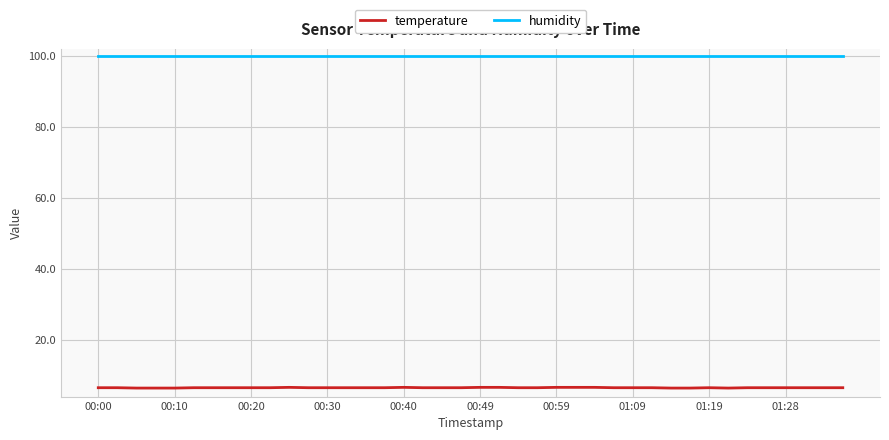

Which series has the widest spread of values?

temperature